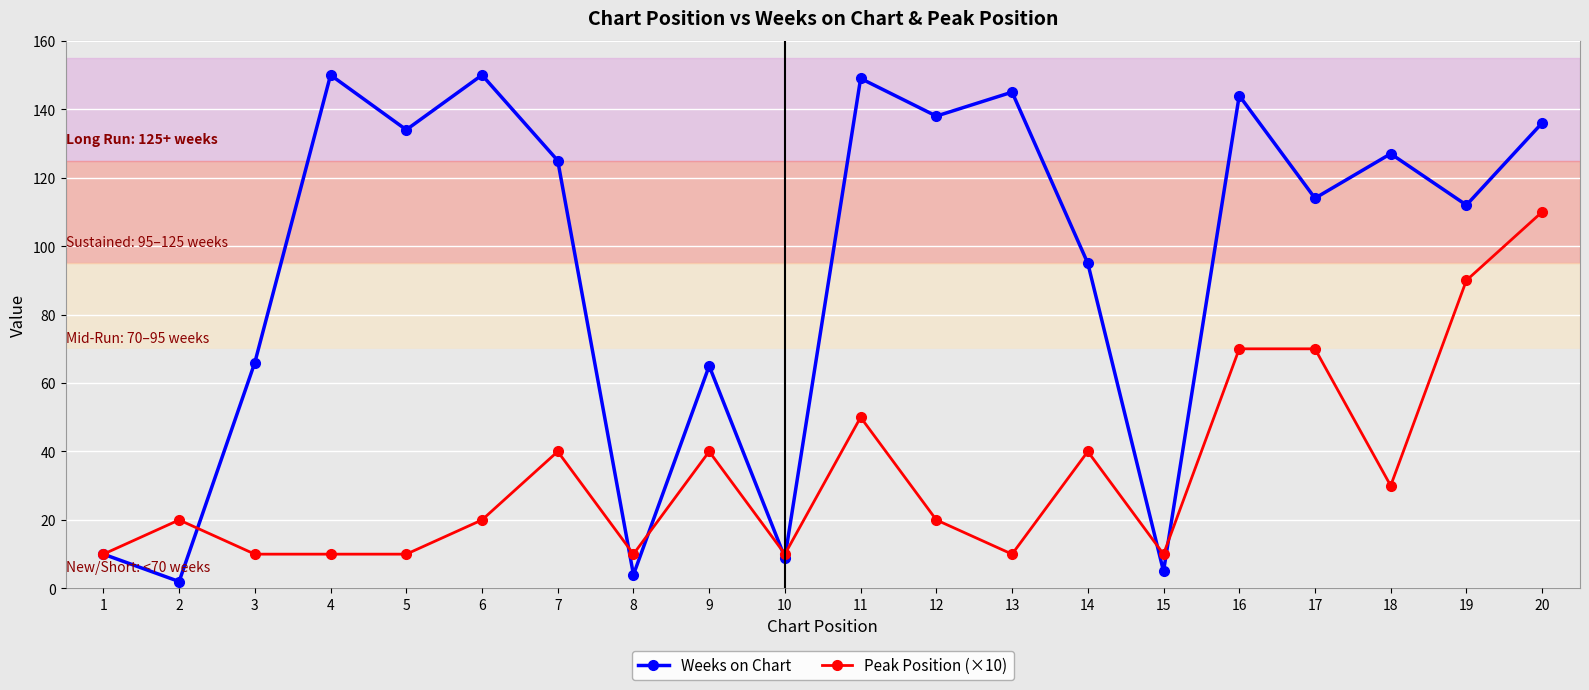

At 19, list the series in order from largest to smallest.

Weeks on Chart, Peak Position (×10)